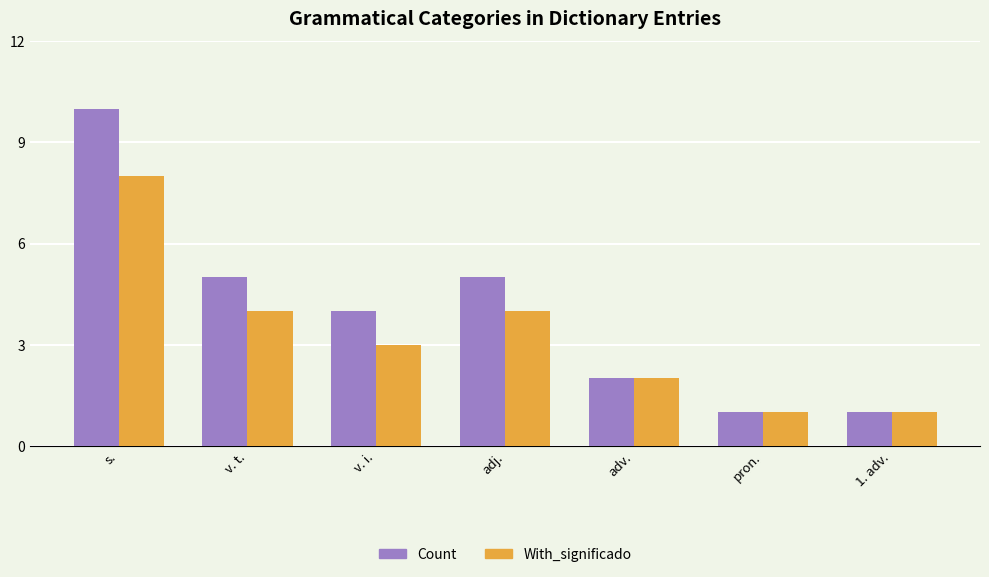

Which series has the largest total across all categories?

Count